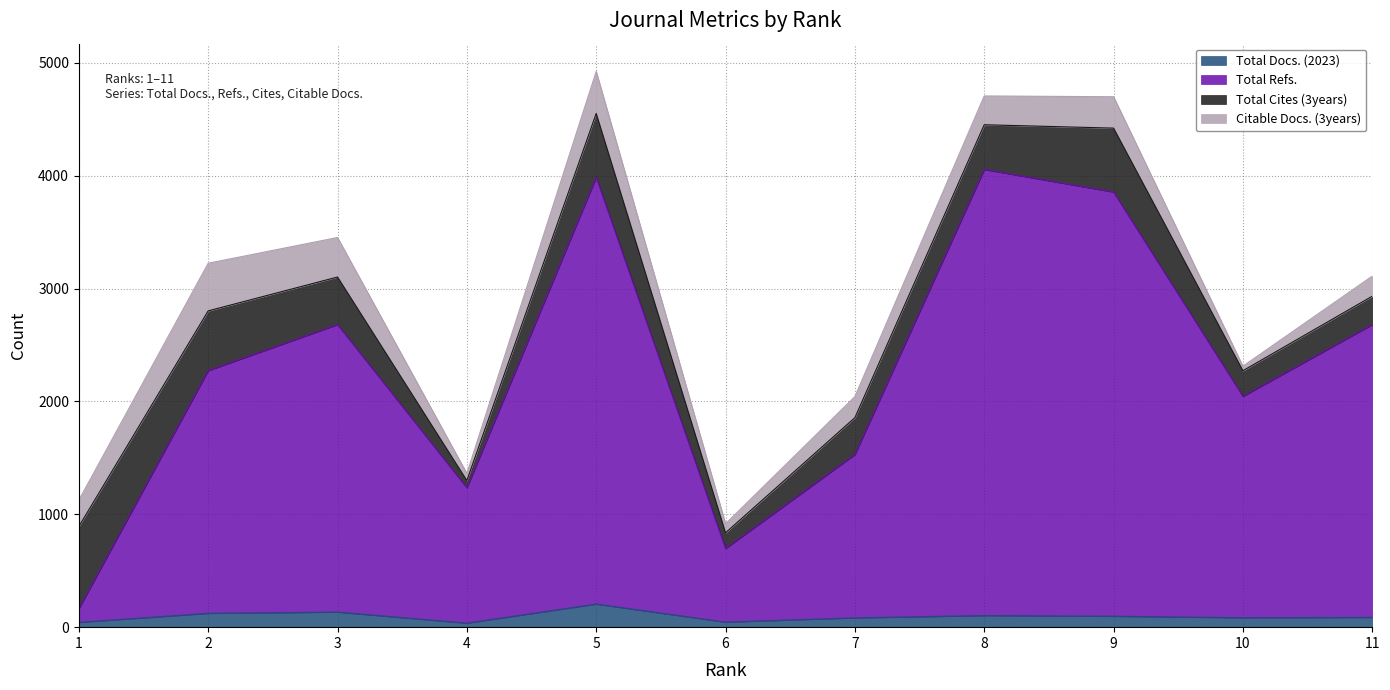

What is the highest value of the Total Docs. (2023) series?

205